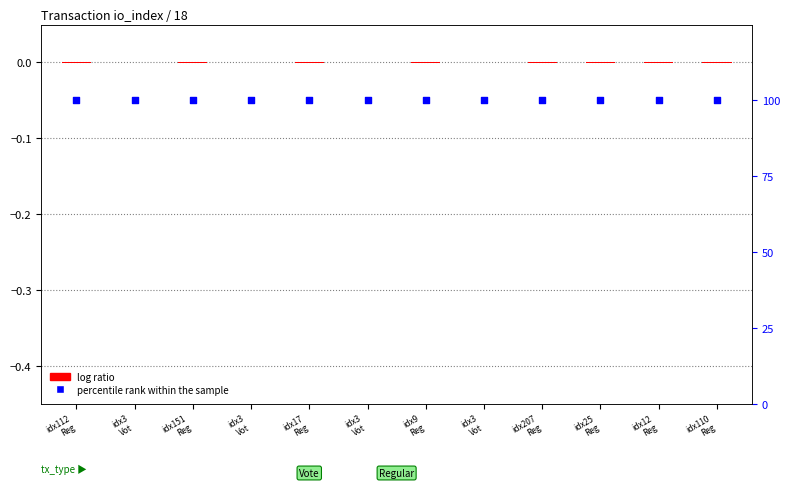

Which series reaches the maximum Y coordinate?

percentile rank within the sample